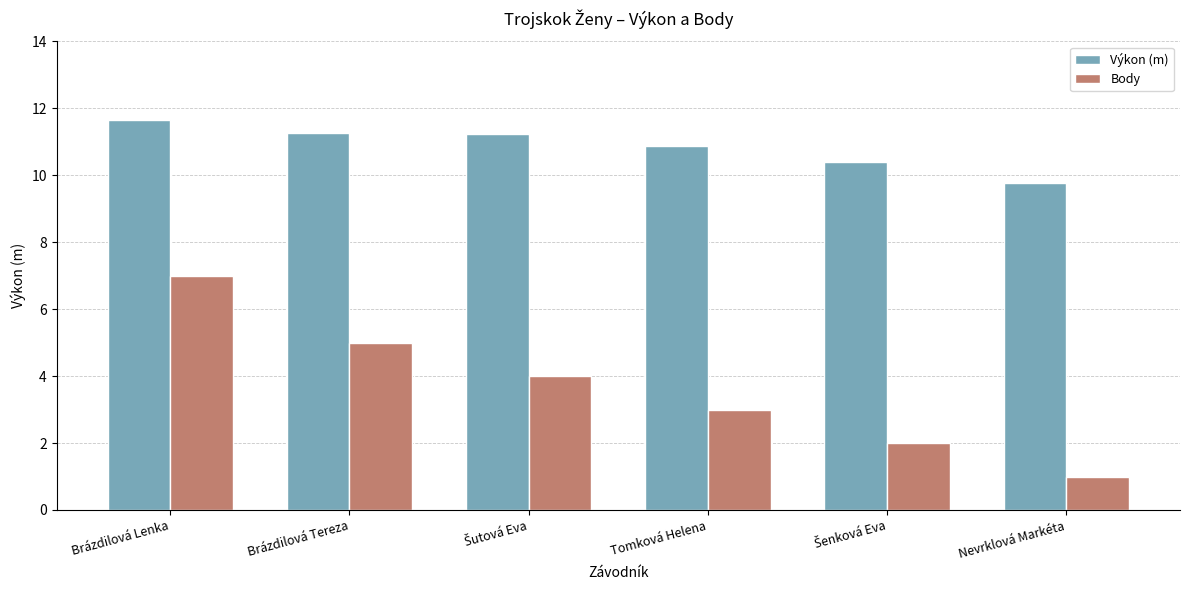

What is the difference between the maximum and minimum values in the Body series?

6.0